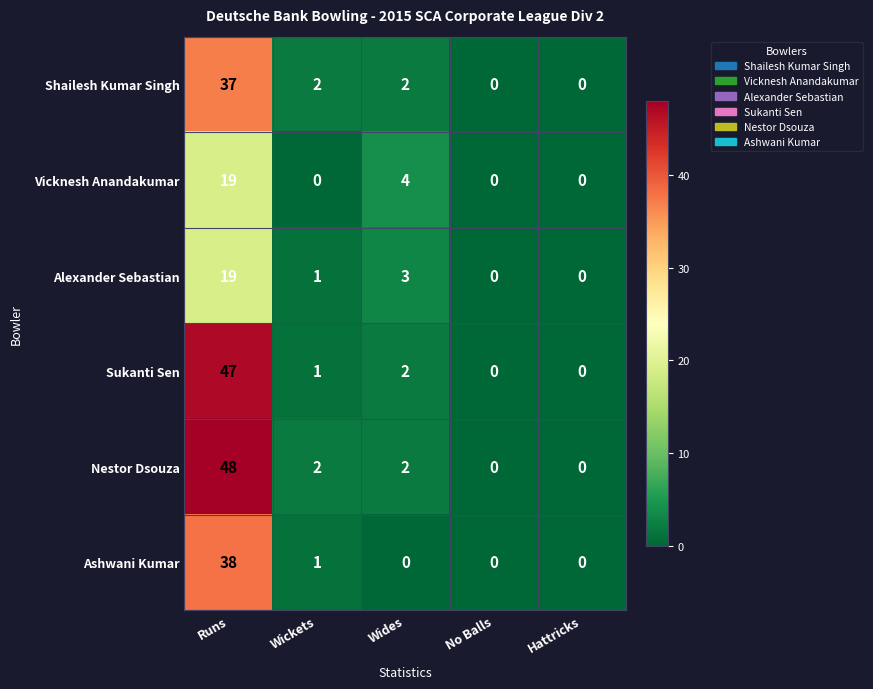

The Alexander Sebastian series shows 1 at Wides. True or false?

False